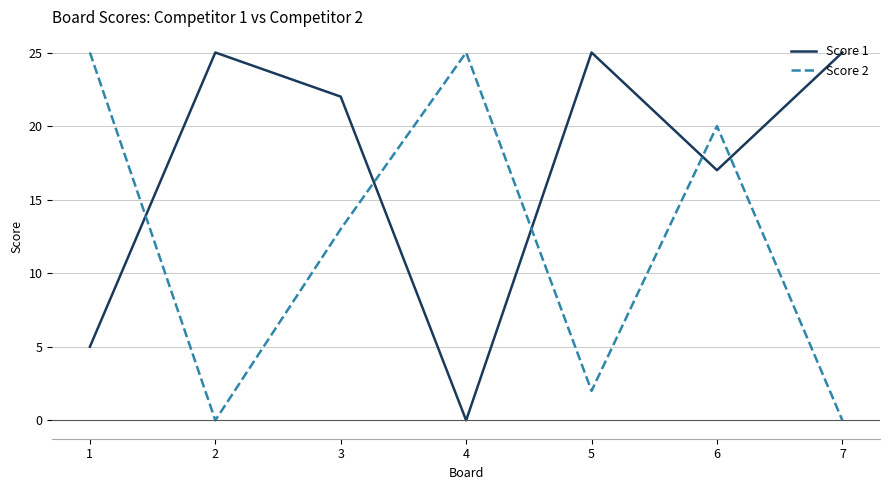

Is the value of Score 2 at 6 greater than the value of Score 1 at 7?

No